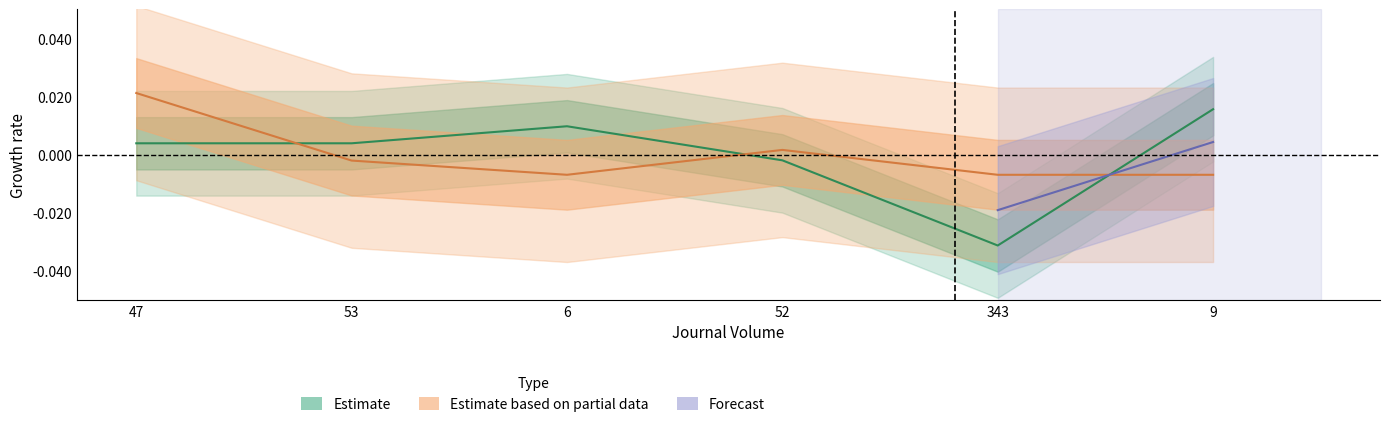

The value of Journal Issue at 52 is 0.0. True or false?

True